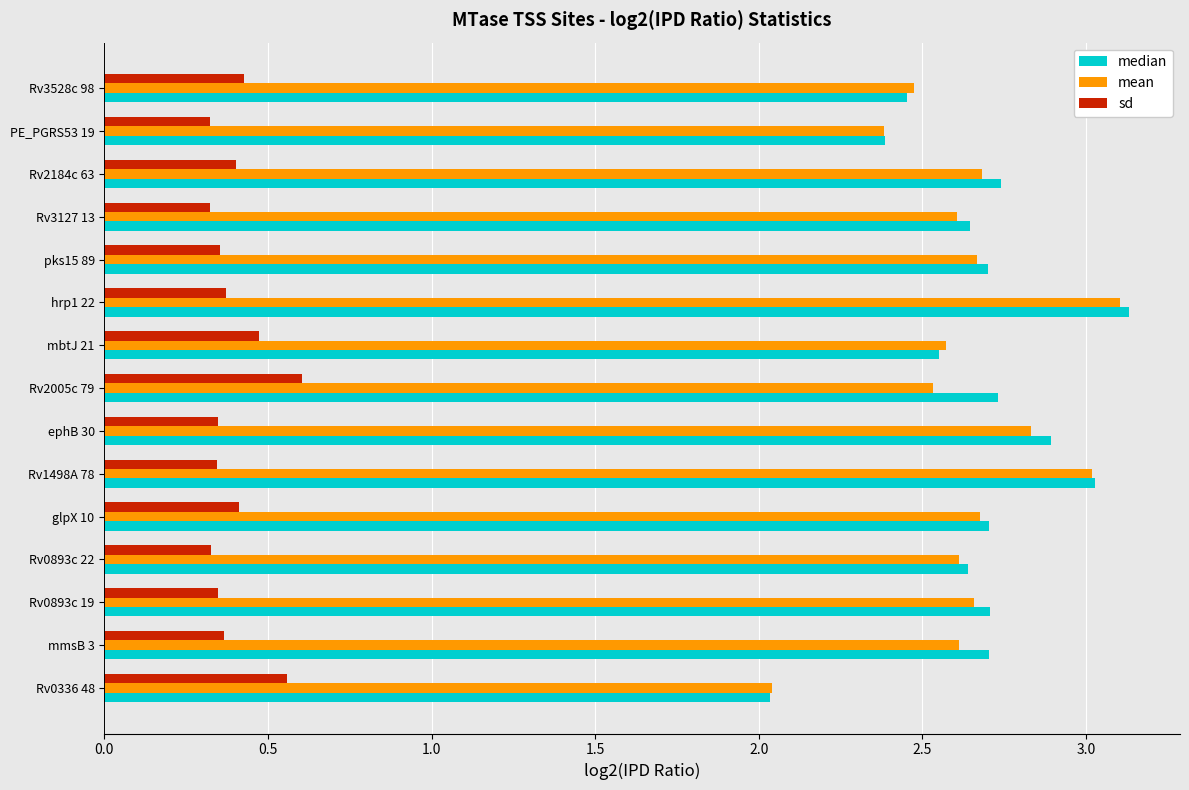

At how many categories does at least one series exceed 0?

15